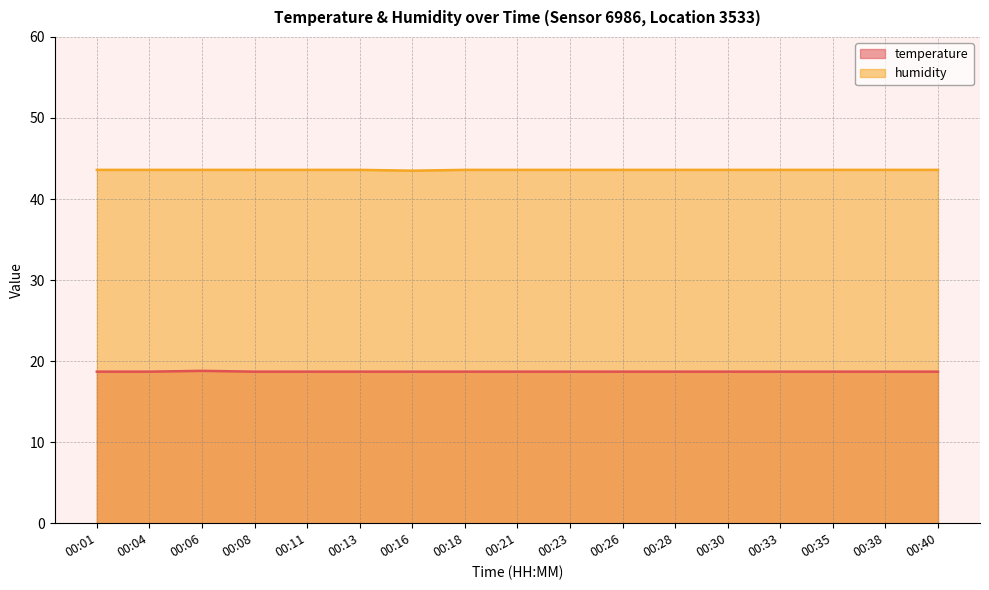

What is the minimum value for humidity?

43.5